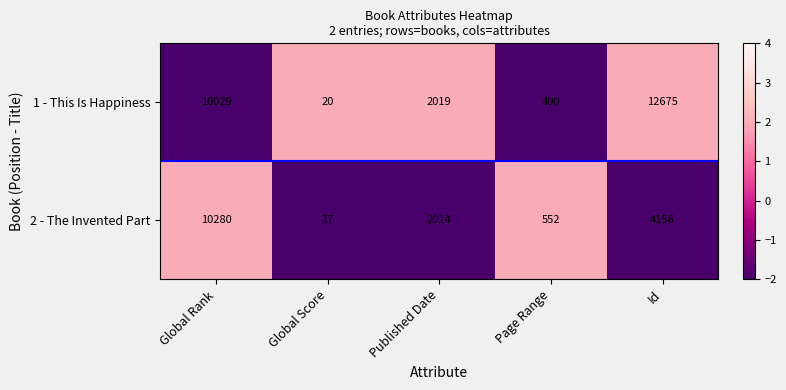

Reading left to right, what are all the values shown in this chart?

1 - This Is Happiness: 10029	20	2019	400	12675
2 - The Invented Part: 10280	17	2014	552	4156